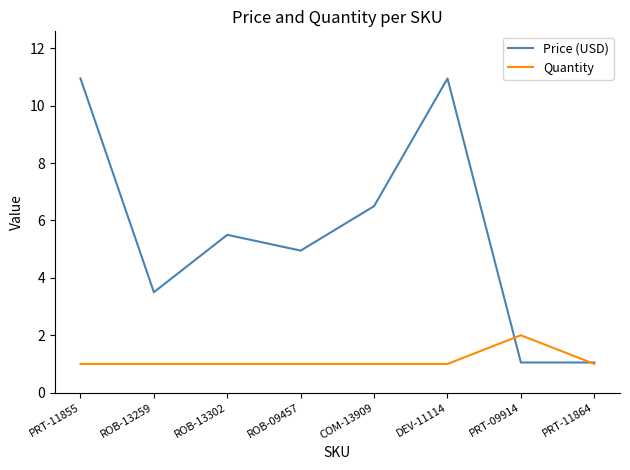

The Price (USD) series shows 17.8 at DEV-11114. True or false?

False